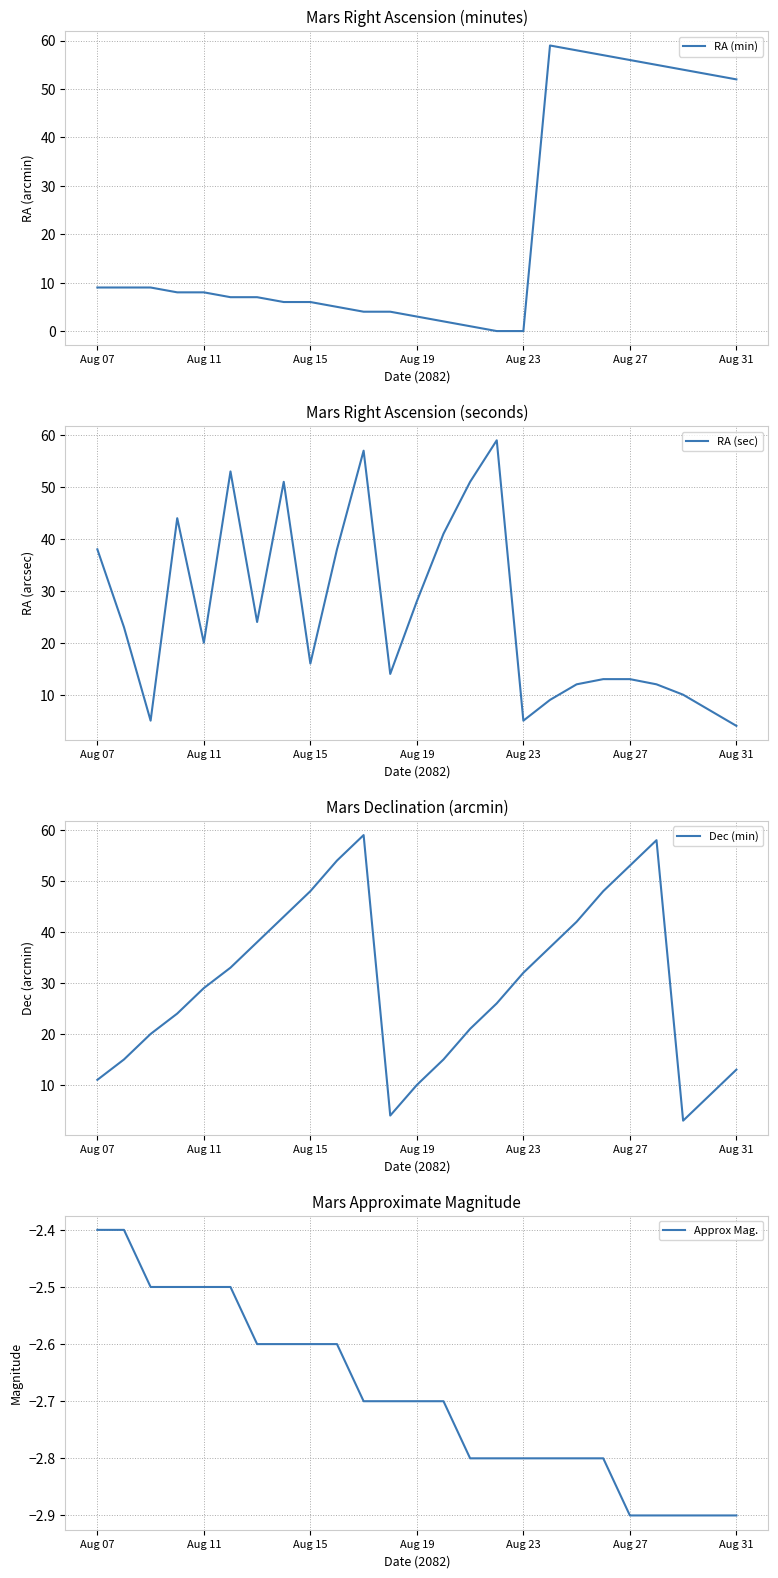

True or false: RA (min) has a value of 22 at Aug 23.

False